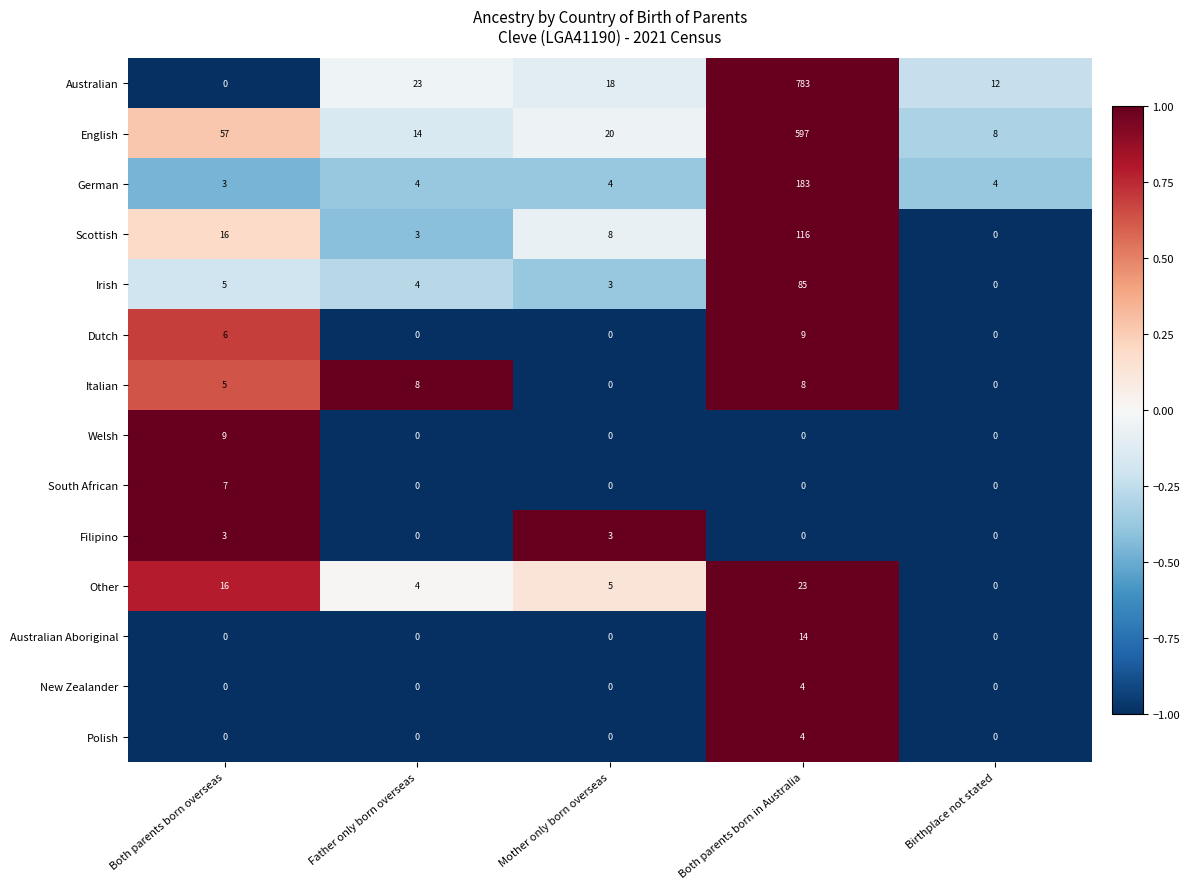

Where is Dutch nearest to the value 4?

Both parents born overseas